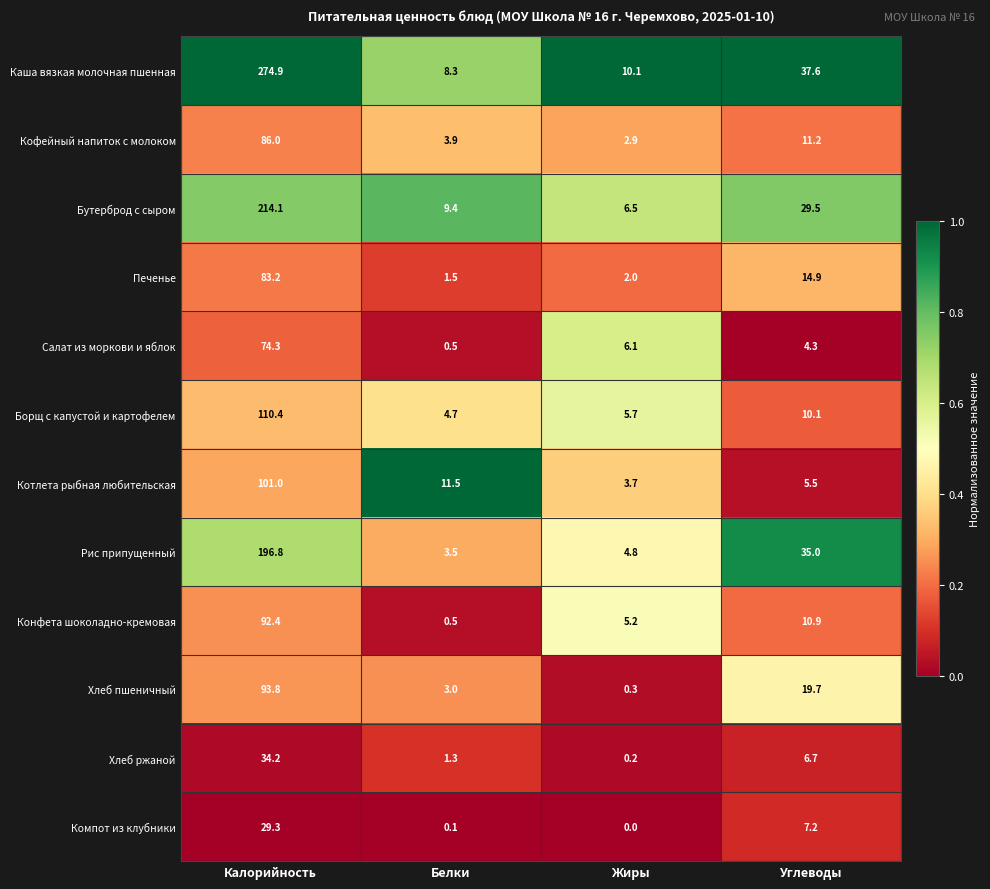

At how many categories does at least one series exceed 0?

4